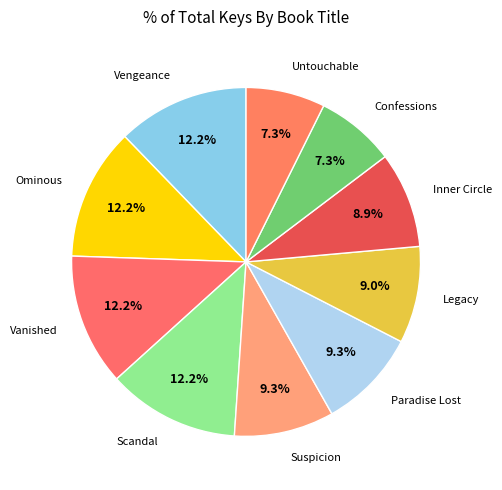

Which slice is the smallest?

Untouchable